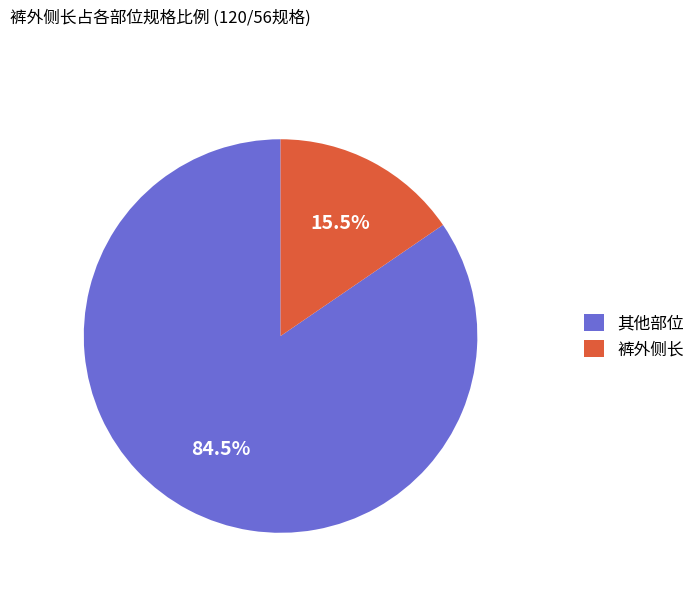

Between 其他部位 and 裤外侧长, which is larger?

其他部位